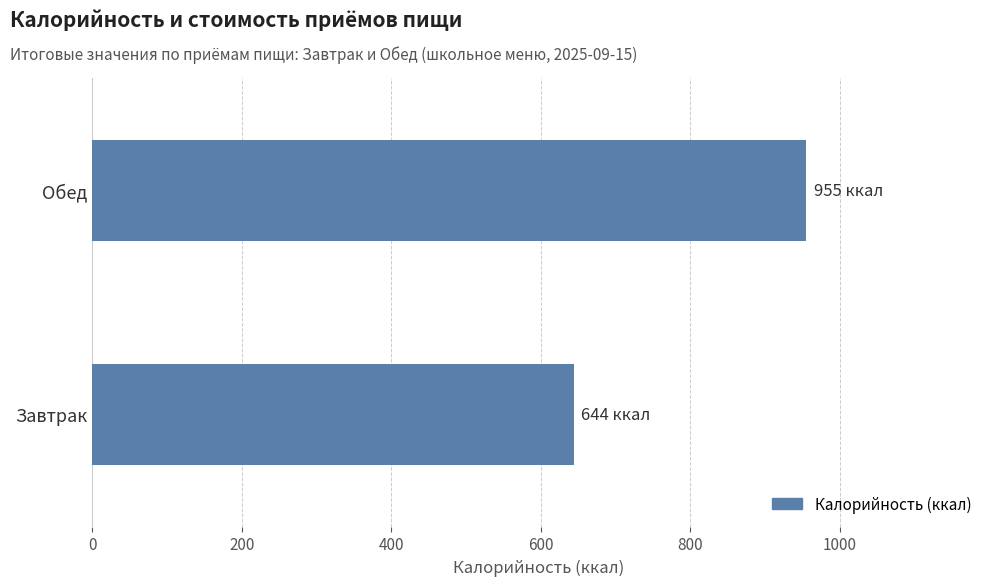

How many data points does each series have?

2